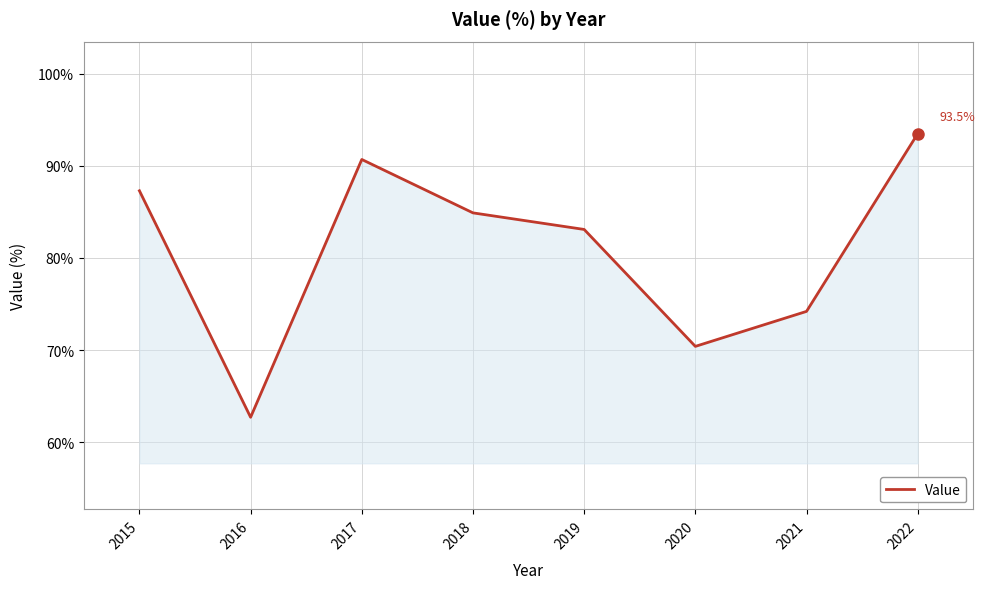

What is the difference between the maximum and minimum values?

30.8